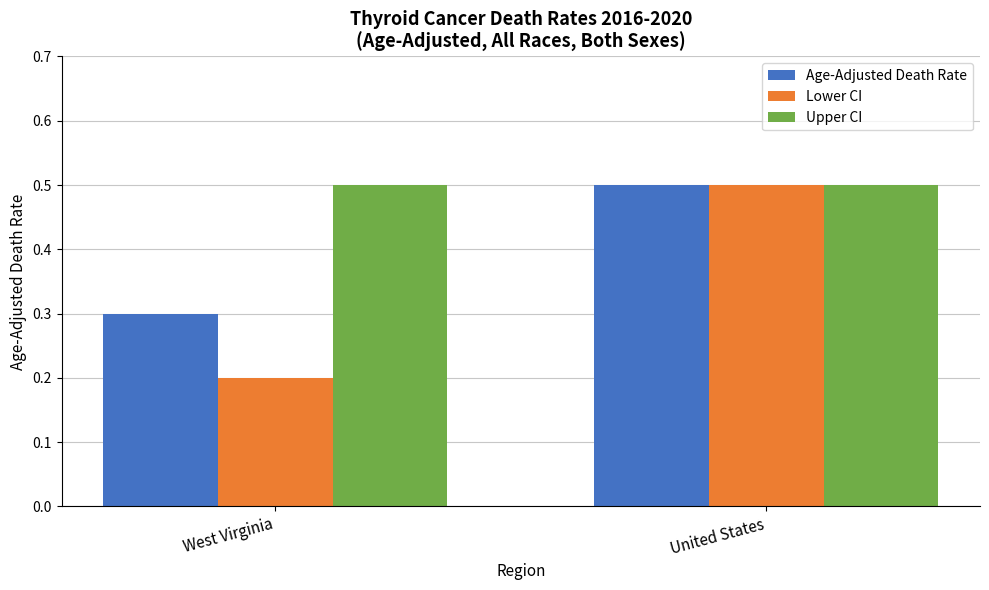

Is it true that Age-Adjusted Death Rate equals 0.5 at United States?

True